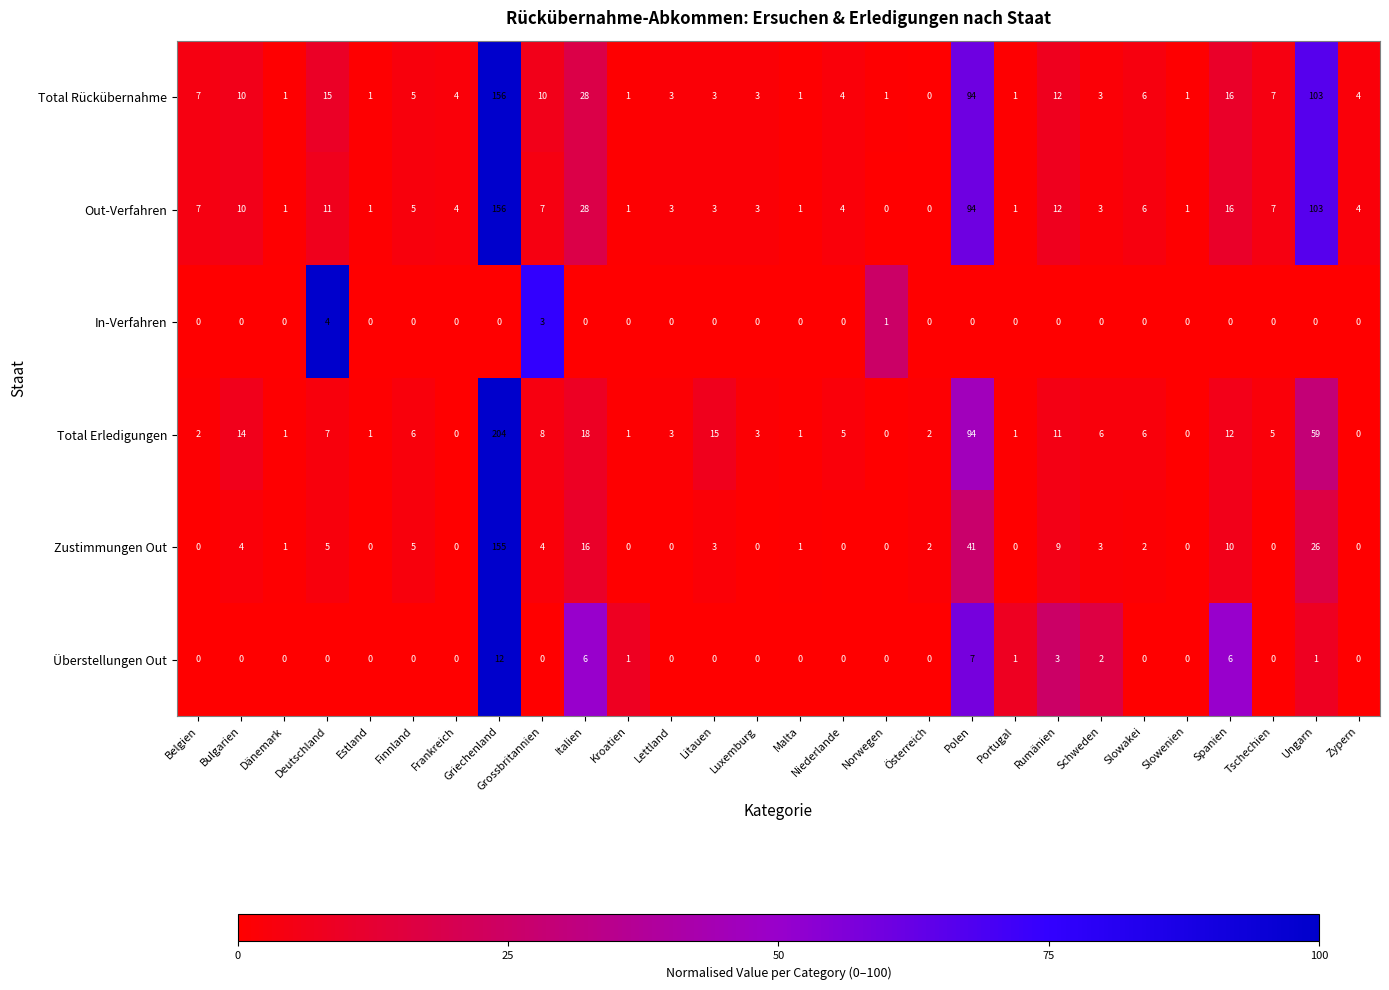

At which label does Total Rückübernahme first exceed 4?

Belgien